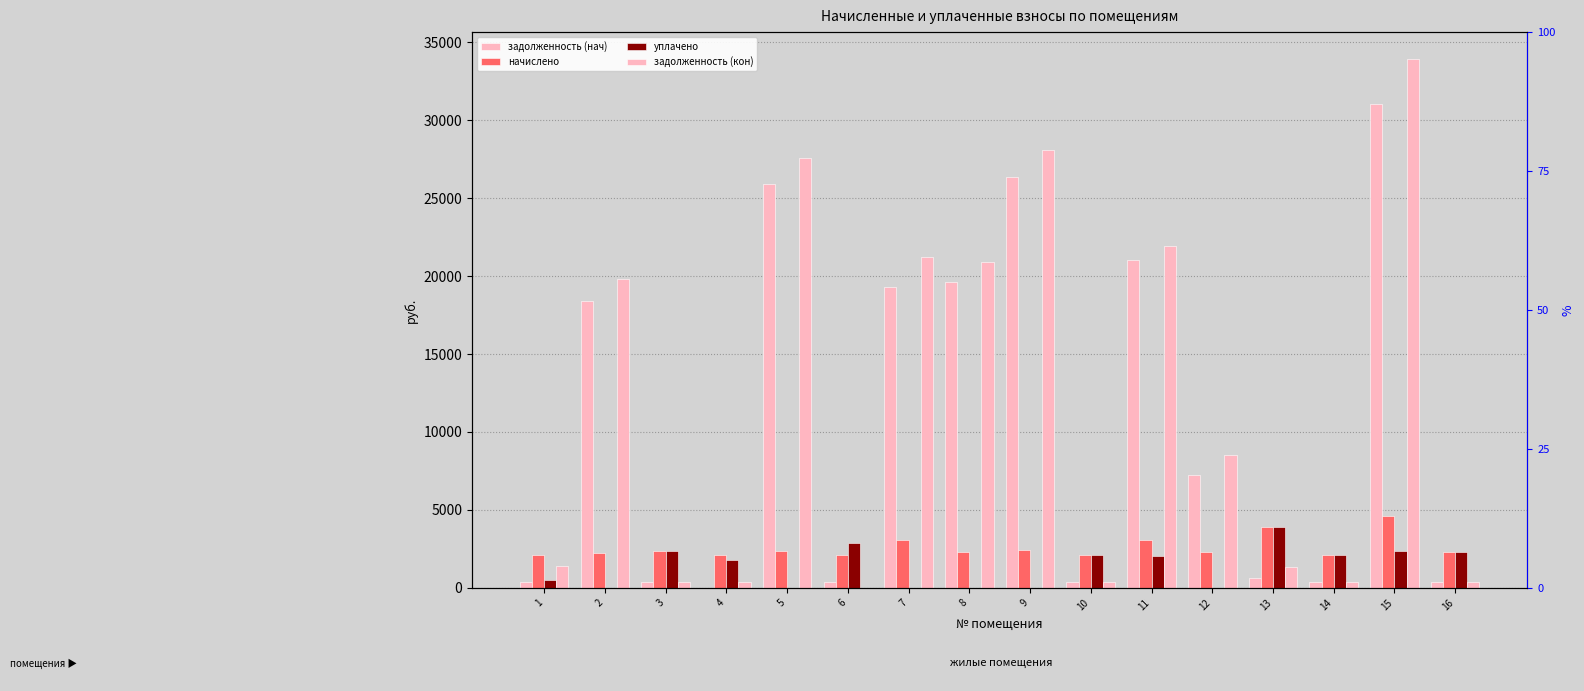

What is the approximate value of начислено at 12?

2308.7